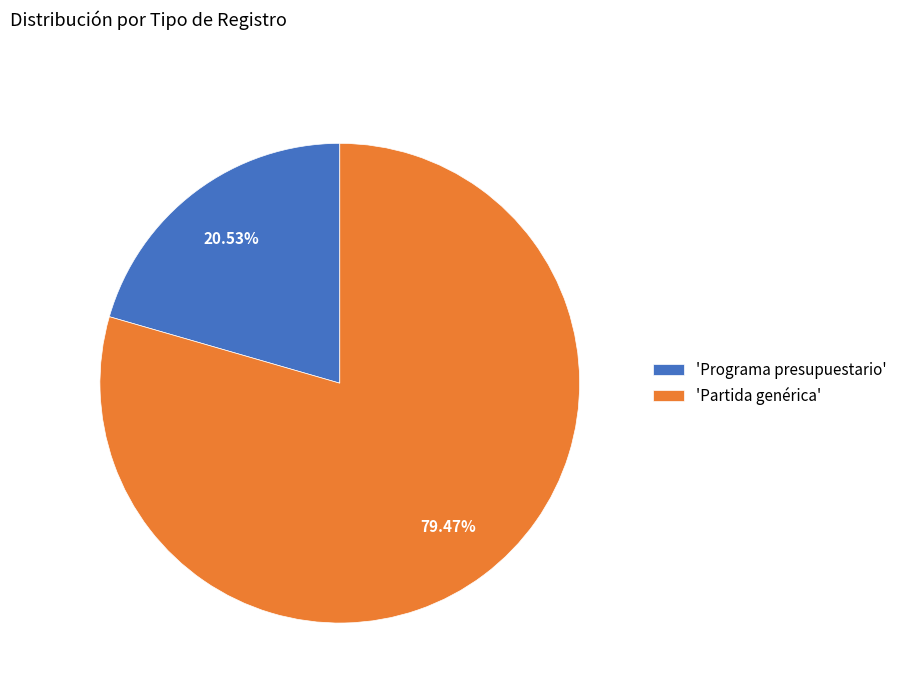

Approximately how many times larger is the value at 'Programa presupuestario' compared to 'Partida genérica'?

0.3